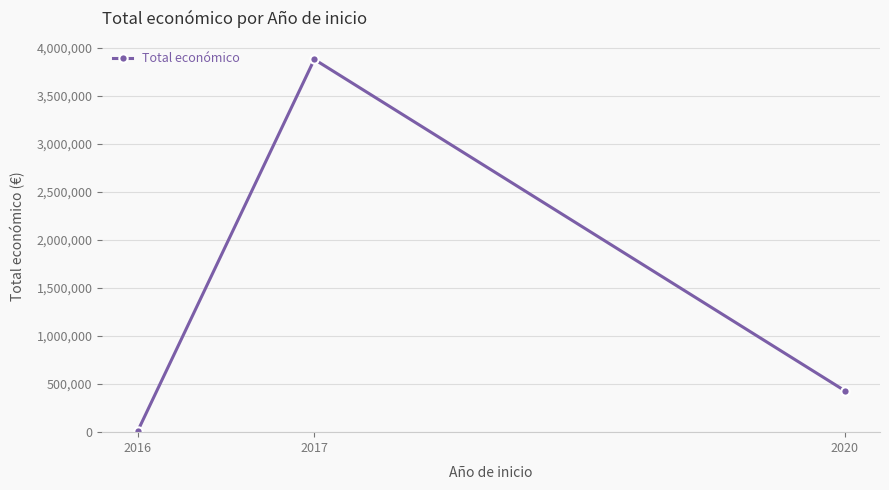

List the labels in order of value, smallest first.

2016, 2020, 2017